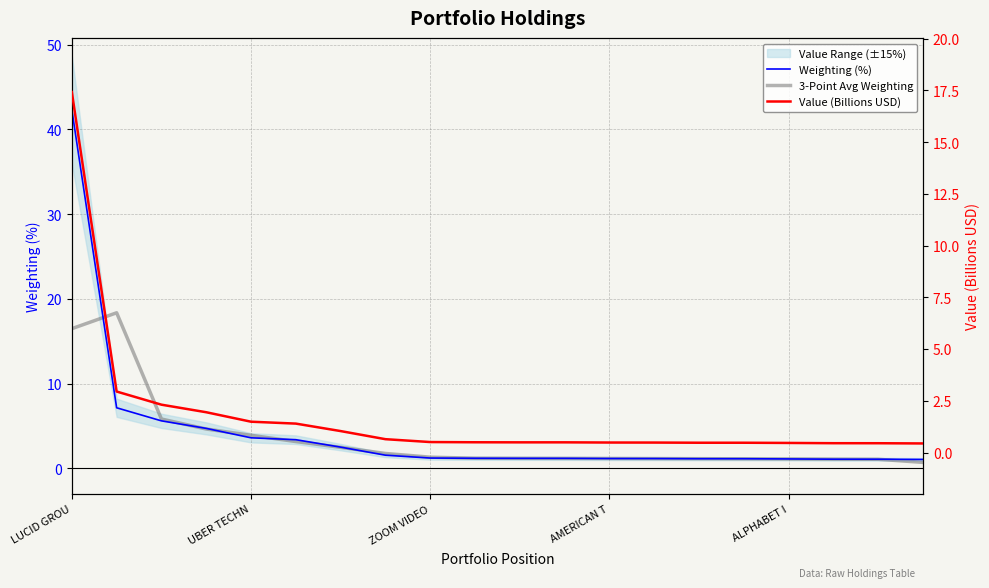

What is the difference between the maximum and second lowest values in the Value (Billions USD) series?

17.0